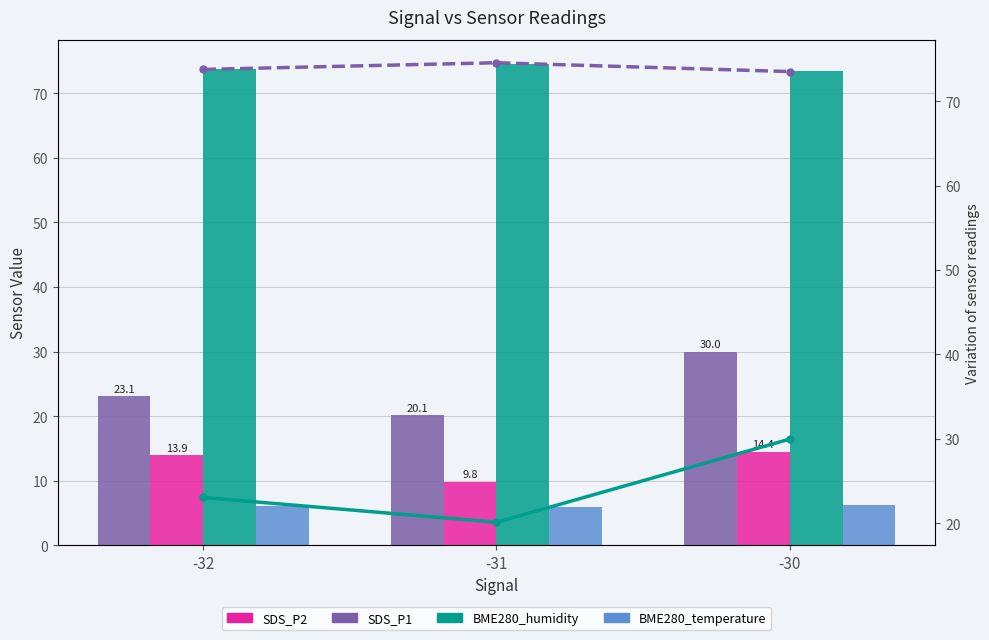

What is the spread (max minus min) of values at -30?

67.3